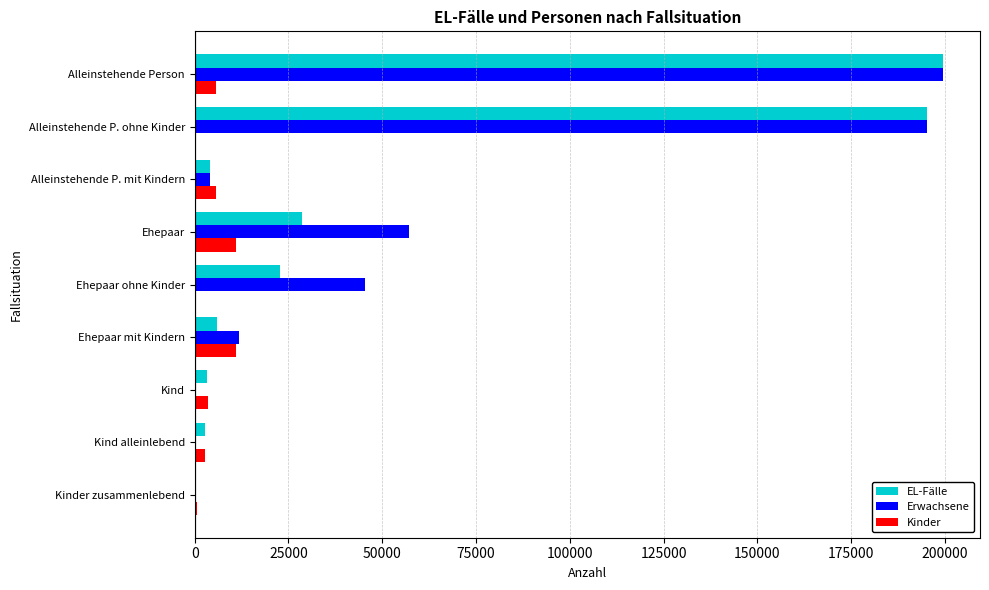

How many data points does each series have?

9